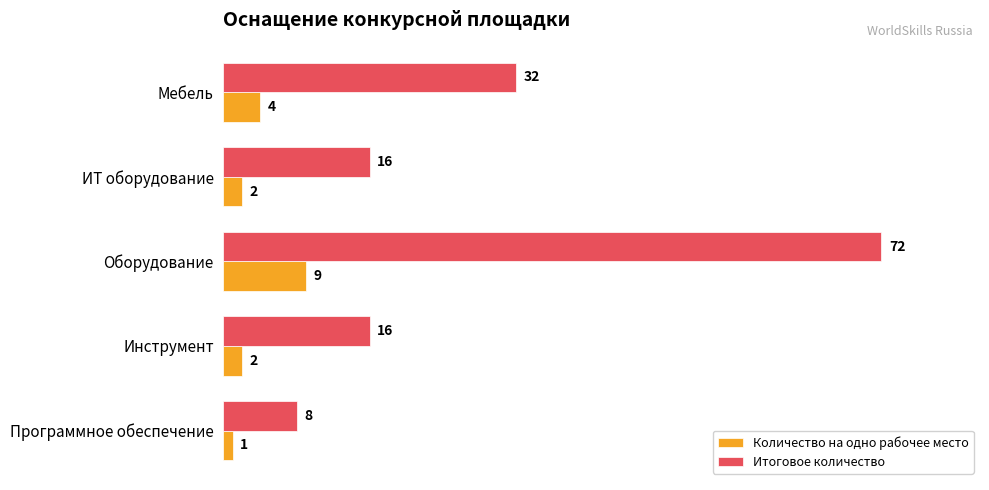

What is the difference between the second highest and second lowest values in the Итоговое количество series?

16